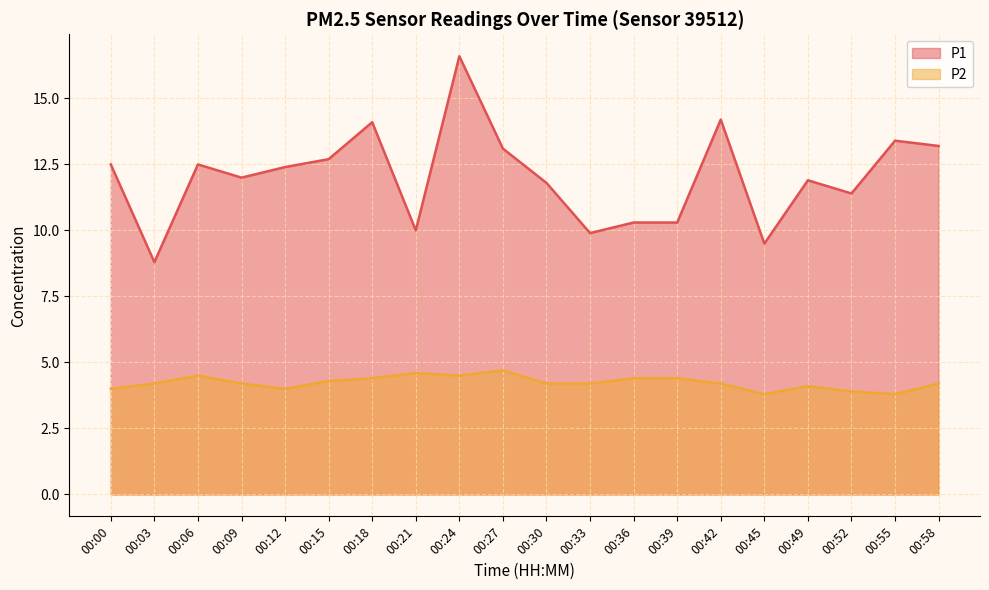

Reading left to right, extract all data points from this chart.

P1: 12.5	8.8	12.5	12.0	12.4	12.7	14.1	10.0	16.6	13.1	11.8	9.9	10.3	10.3	14.2	9.5	11.9	11.4	13.4	13.2
P2: 4.0	4.2	4.5	4.2	4.0	4.3	4.4	4.6	4.5	4.7	4.2	4.2	4.4	4.4	4.2	3.8	4.1	3.9	3.8	4.2